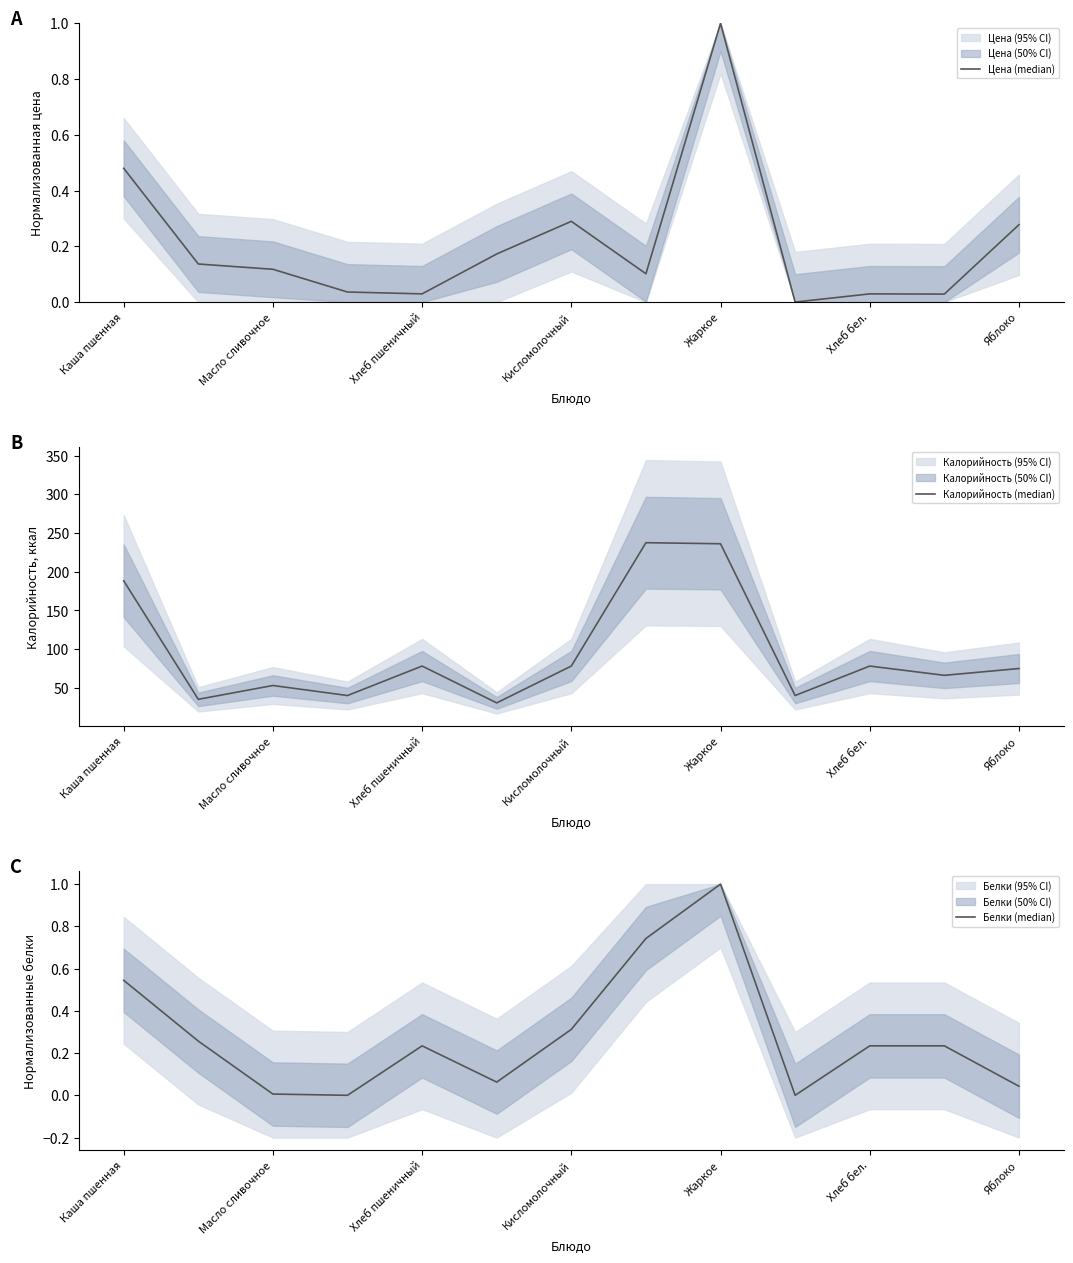

At which category does Цена (median) reach its first local peak?

Кисломолочный